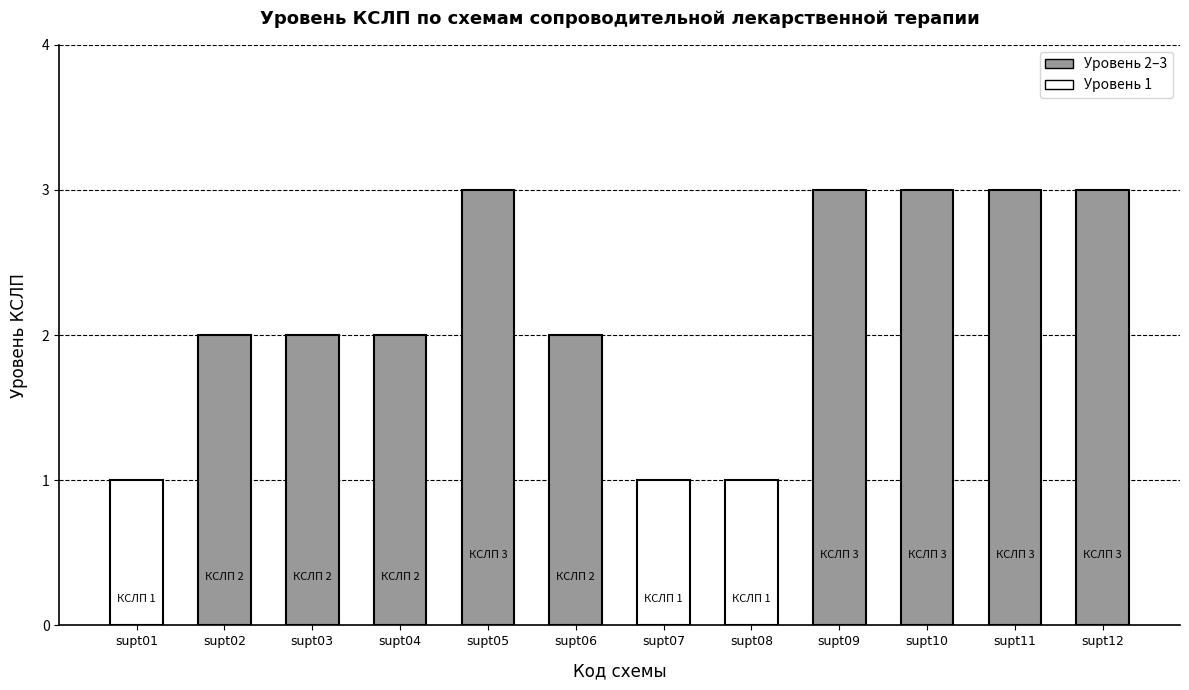

What is the ratio of the value at supt08 to the value at supt05?

0.3